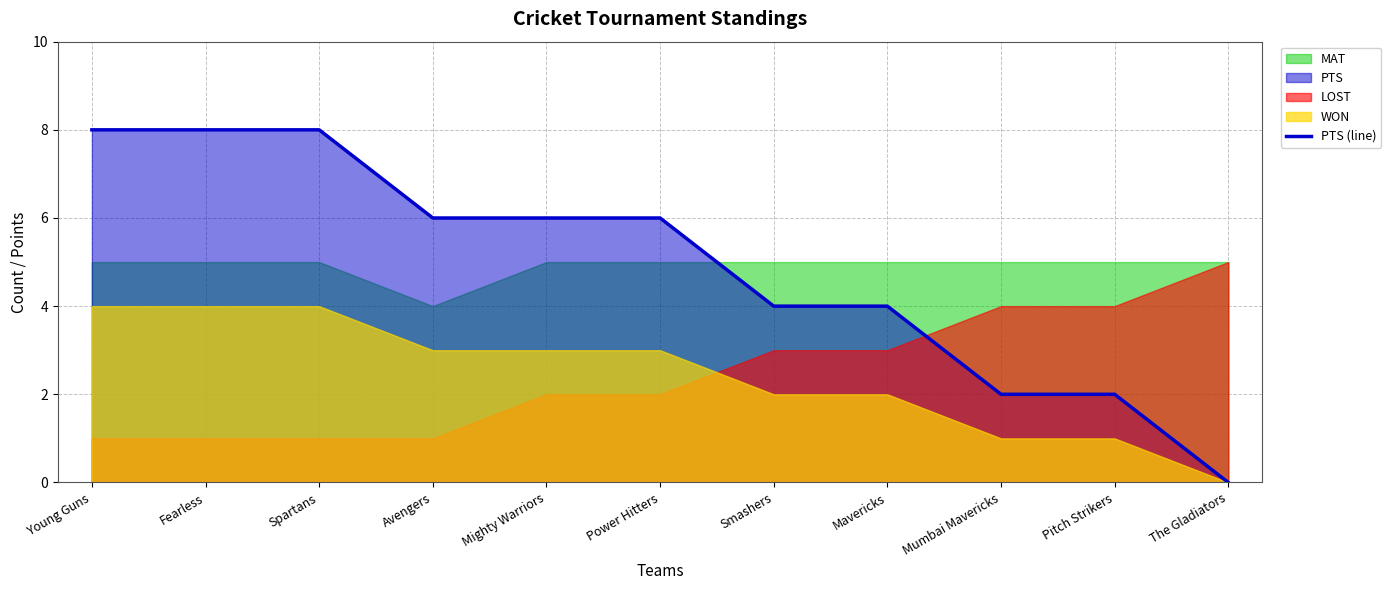

List the labels in order of value, smallest first.

The Gladiators, Mumbai Mavericks, Pitch Strikers, Smashers, Mavericks, Avengers, Mighty Warriors, Power Hitters, Young Guns, Fearless, Spartans